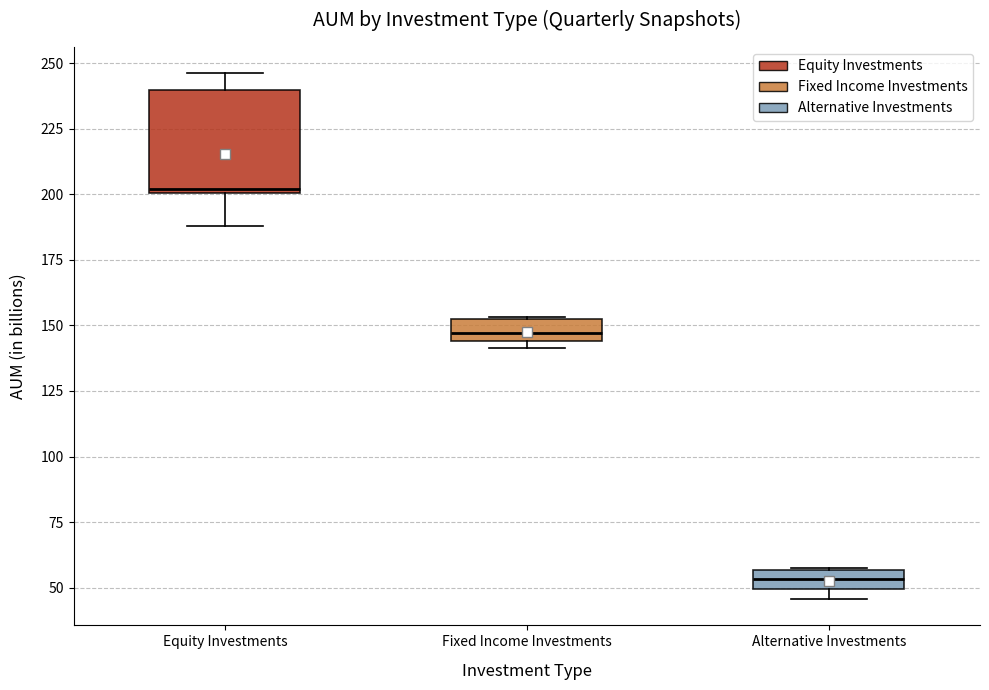

Where is the lower edge of the box for Equity Investments on the y-axis? The values are not printed on the chart, so give them approximately, as read against the axis.

200